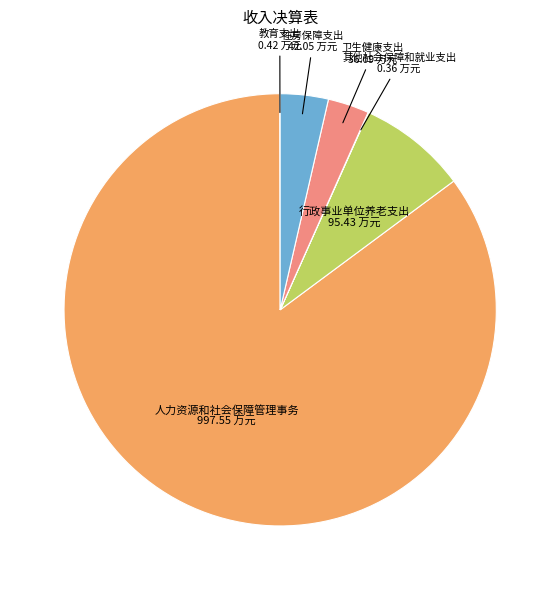

The 卫生健康支出 slice represents 3% of the pie. True or false?

True